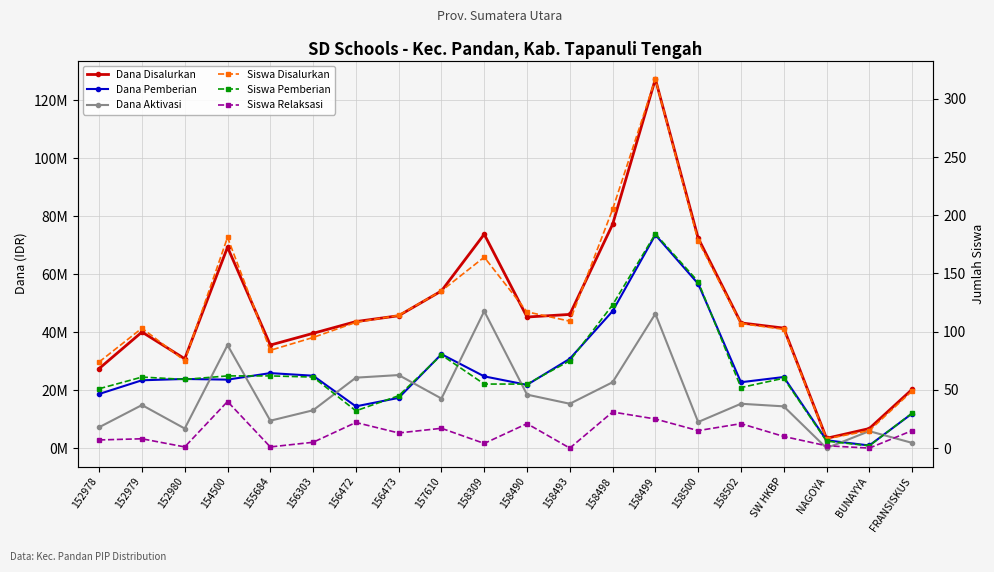

The Dana Pemberian series shows 22879681 at 156472. True or false?

False